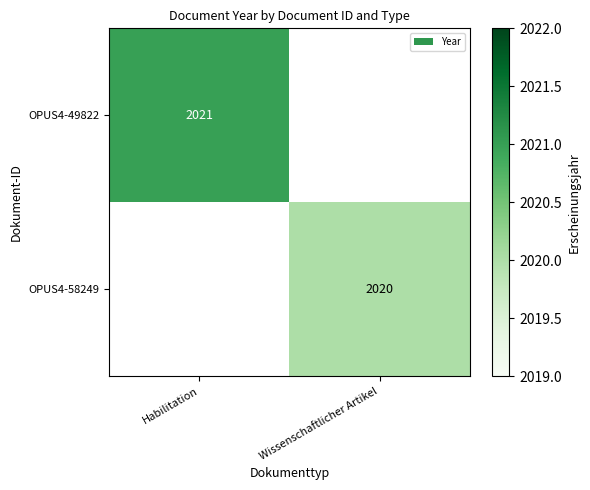

True or false: OPUS4-49822 has a value of 2887 at Habilitation.

False